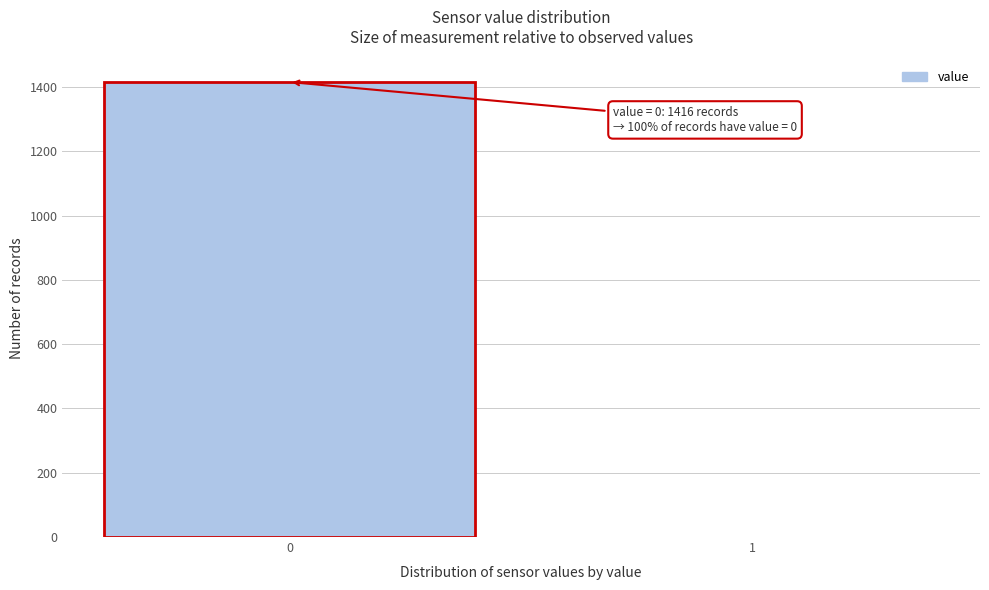

Reading right to left, list all the values displayed in this chart.

1=0	0=1416